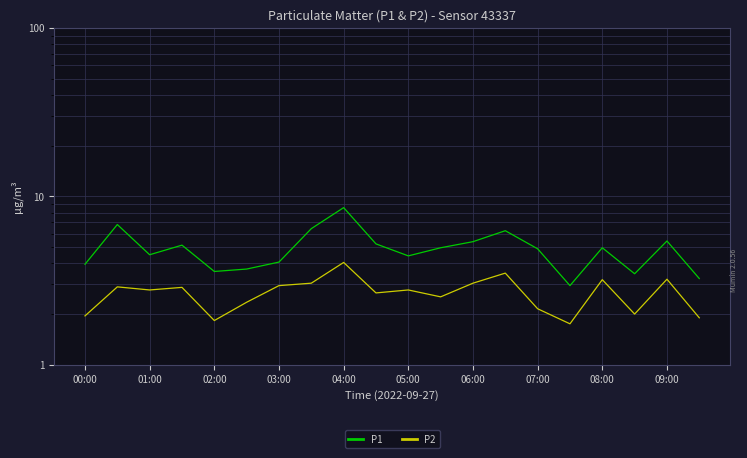

Which series has the largest total across all categories?

P1